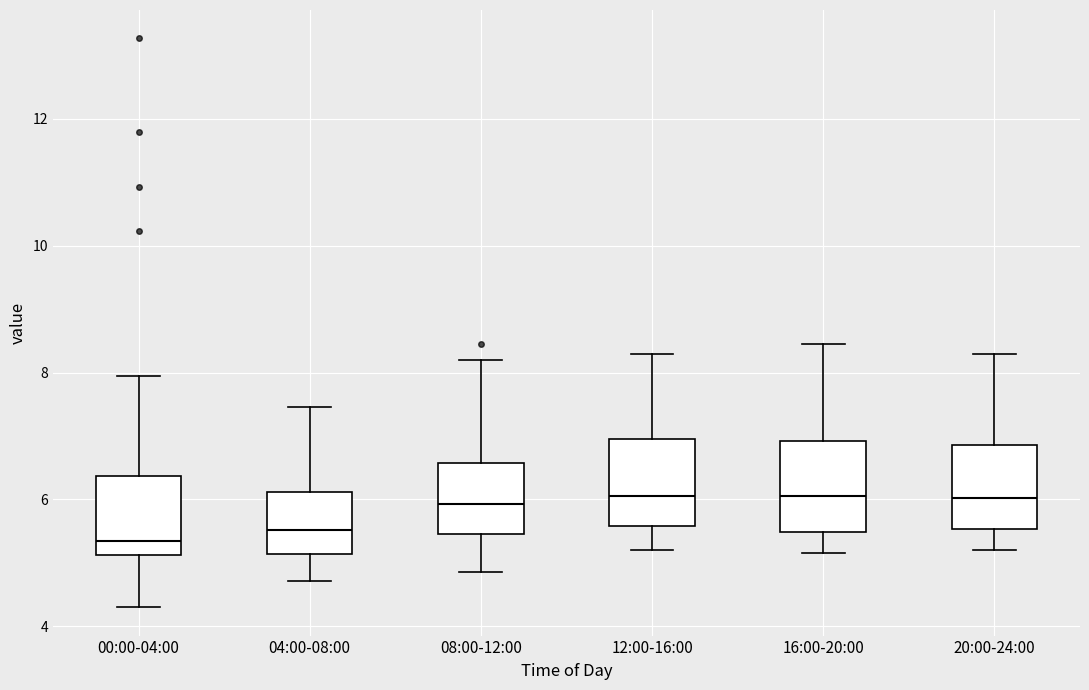

Reading left to right, read every box against the y-axis: the position of its median line, the range the box covers, and the ends of its whiskers. The values are not printed on the chart, so give them approximately, as read against the axis.

00:00-04:00: median 5.4, box 5.2 to 6.4, whiskers 4.4 to 8.0
04:00-08:00: median 5.6, box 5.2 to 6.2, whiskers 4.8 to 7.4
08:00-12:00: median 6.0, box 5.4 to 6.6, whiskers 4.8 to 8.2
12:00-16:00: median 6.0, box 5.6 to 7.0, whiskers 5.2 to 8.4
16:00-20:00: median 6.0, box 5.4 to 7.0, whiskers 5.2 to 8.4
20:00-24:00: median 6.0, box 5.6 to 6.8, whiskers 5.2 to 8.4